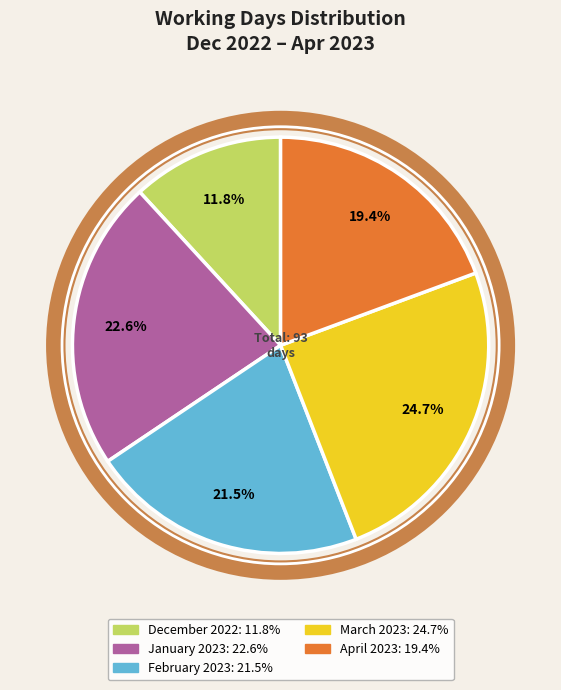

Is it true that April 2023 is 32% of the pie?

False